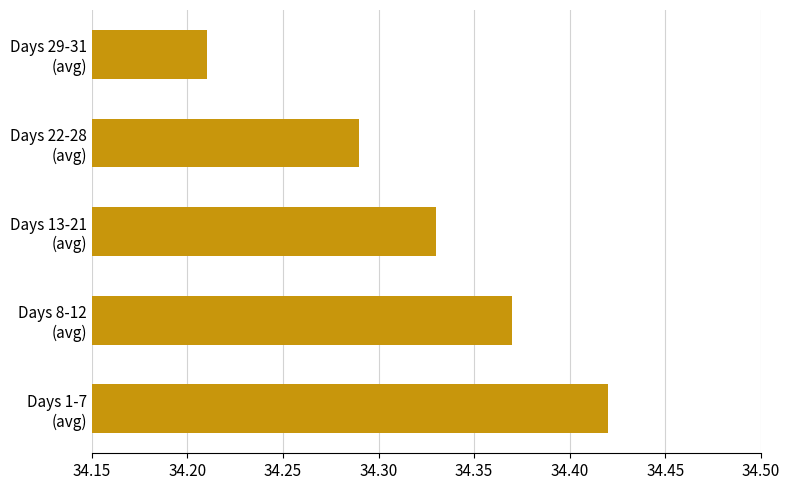

List the labels in order of value, largest first.

Days 1-7
(avg), Days 8-12
(avg), Days 13-21
(avg), Days 22-28
(avg), Days 29-31
(avg)